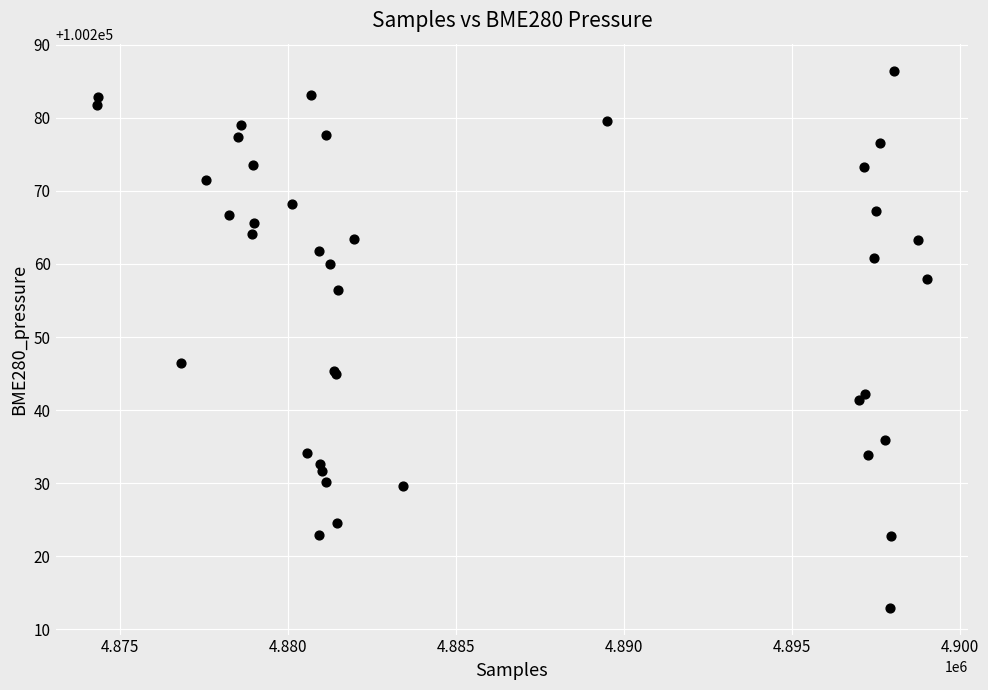

What Y value in the scatter plot is closest to 100249?

100246.4